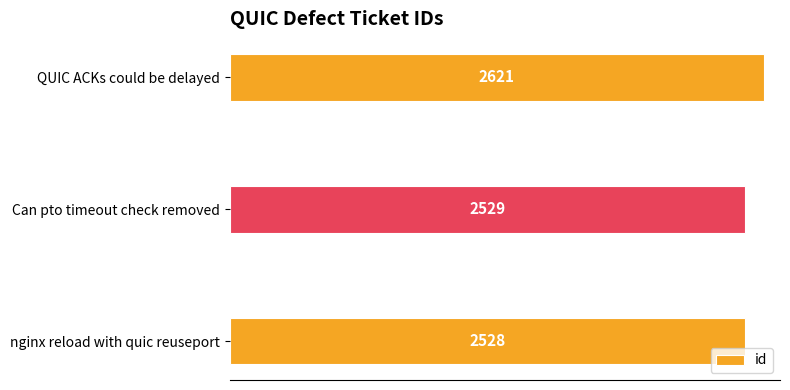

What is the change in value from nginx reload with quic reuseport to Can pto timeout check removed?

+1